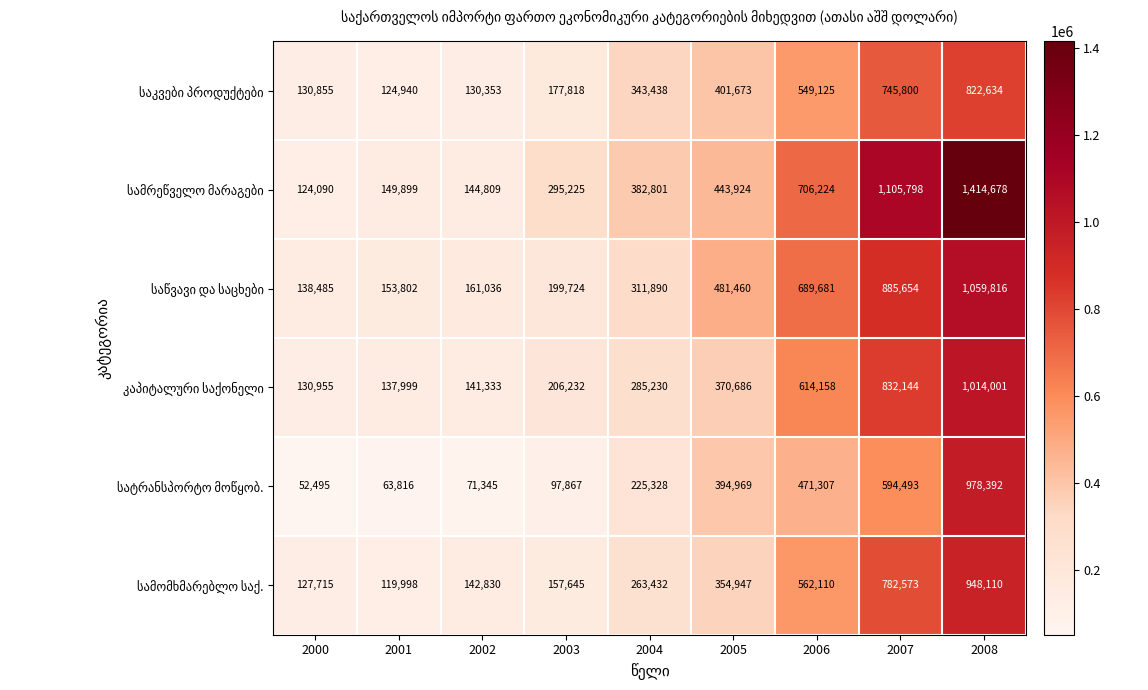

What is the difference between the highest and lowest values at 2007?

511305